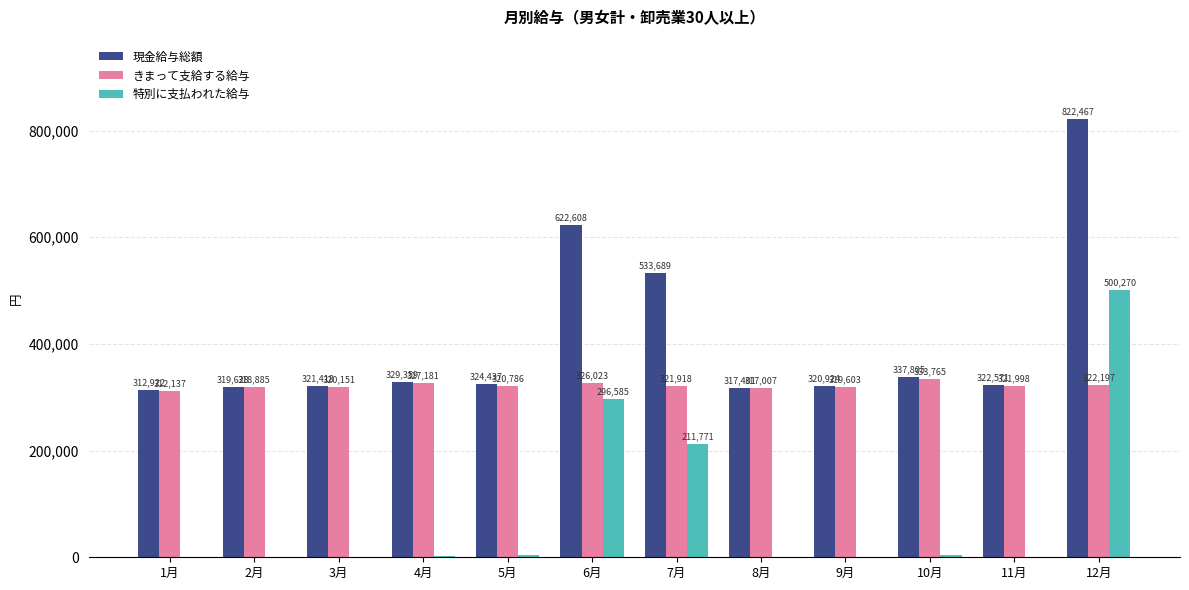

What is the highest value of the きまって支給する給与 series?

333765